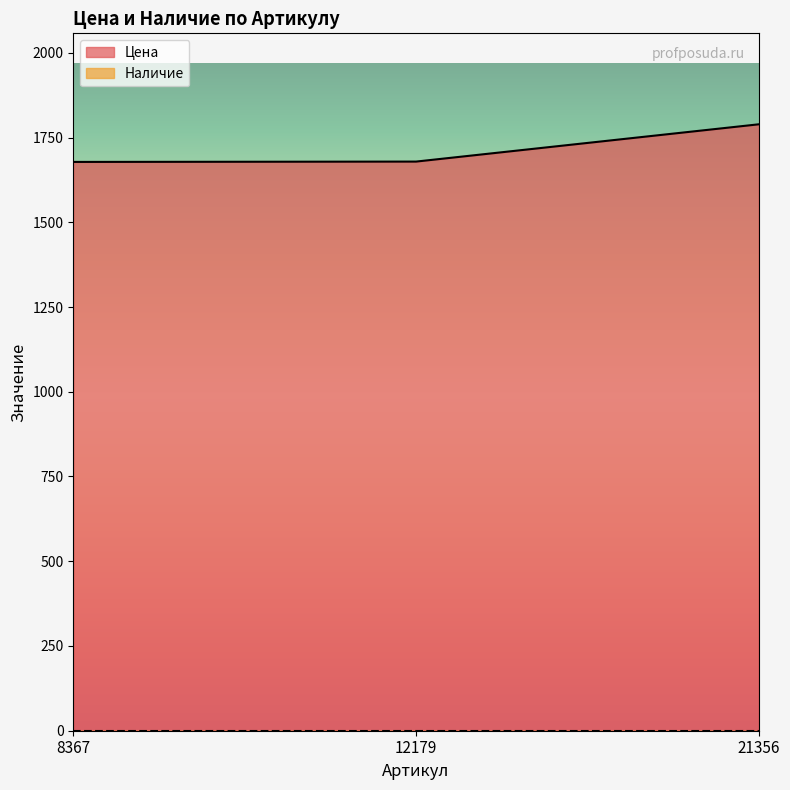

What is the approximate value at 21356, to the nearest 50?

1800